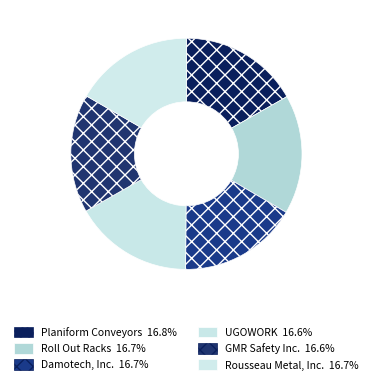

To the nearest percent, what is the average slice percentage?

17%